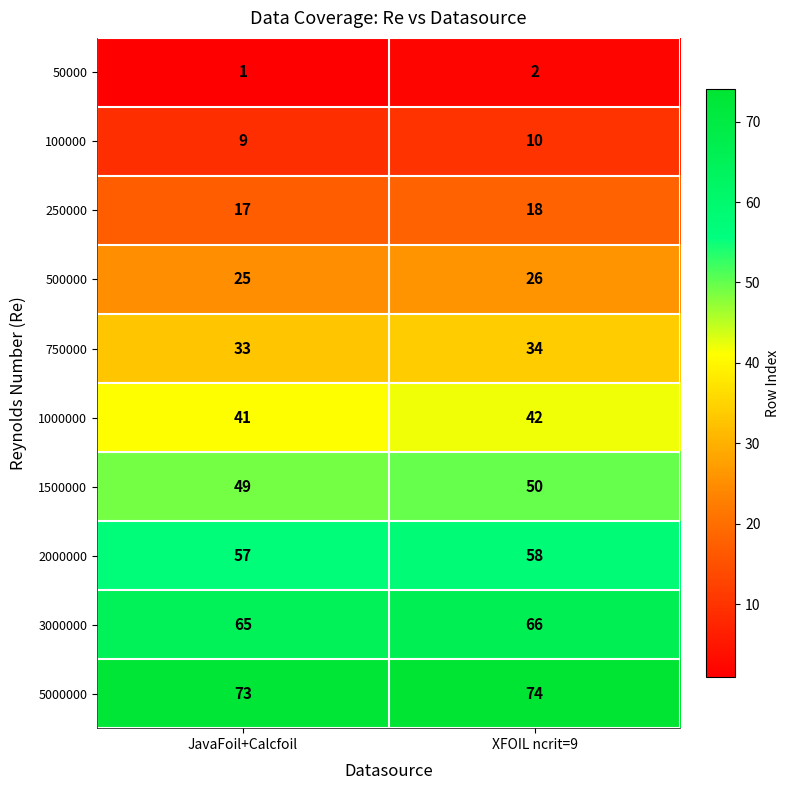

Rank the series by their maximum value, from lowest to highest.

50000, 100000, 250000, 500000, 750000, 1000000, 1500000, 2000000, 3000000, 5000000